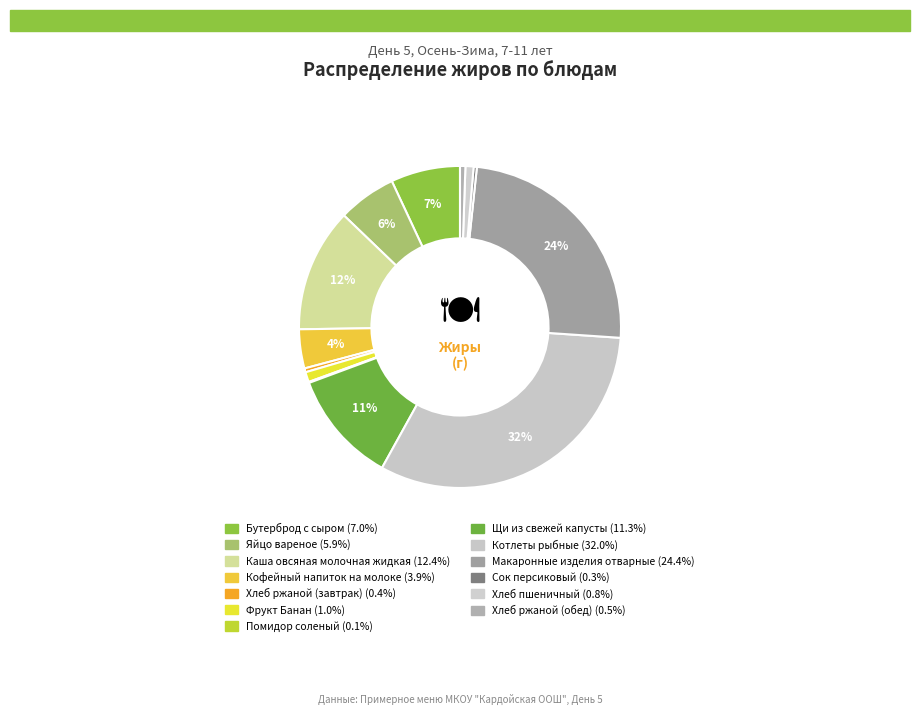

Which category has the biggest portion of the pie?

Котлеты рыбные